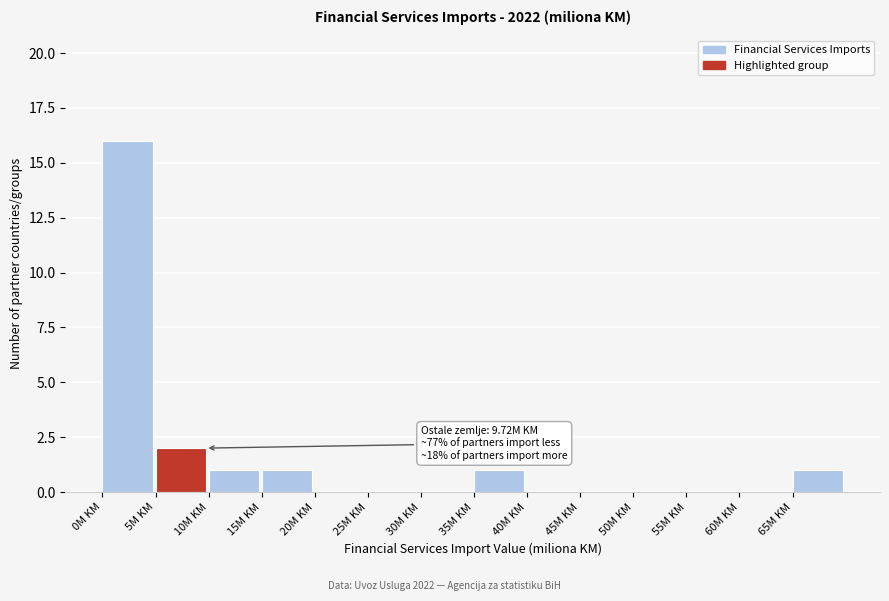

Which range on the x-axis has the tallest bar?

0 to 5